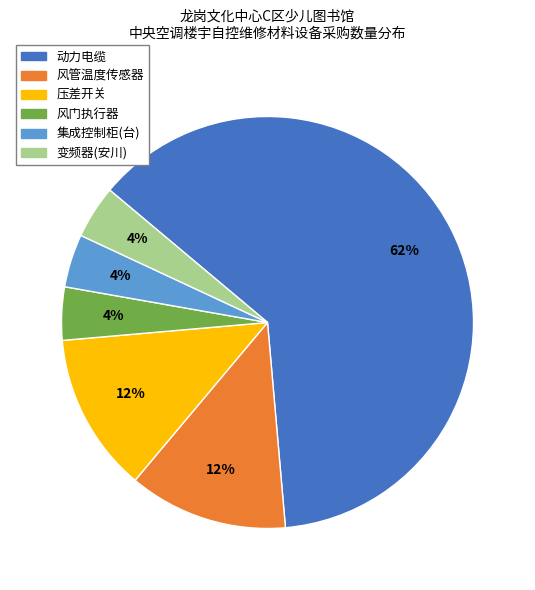

Count the number of slices in the pie.

6